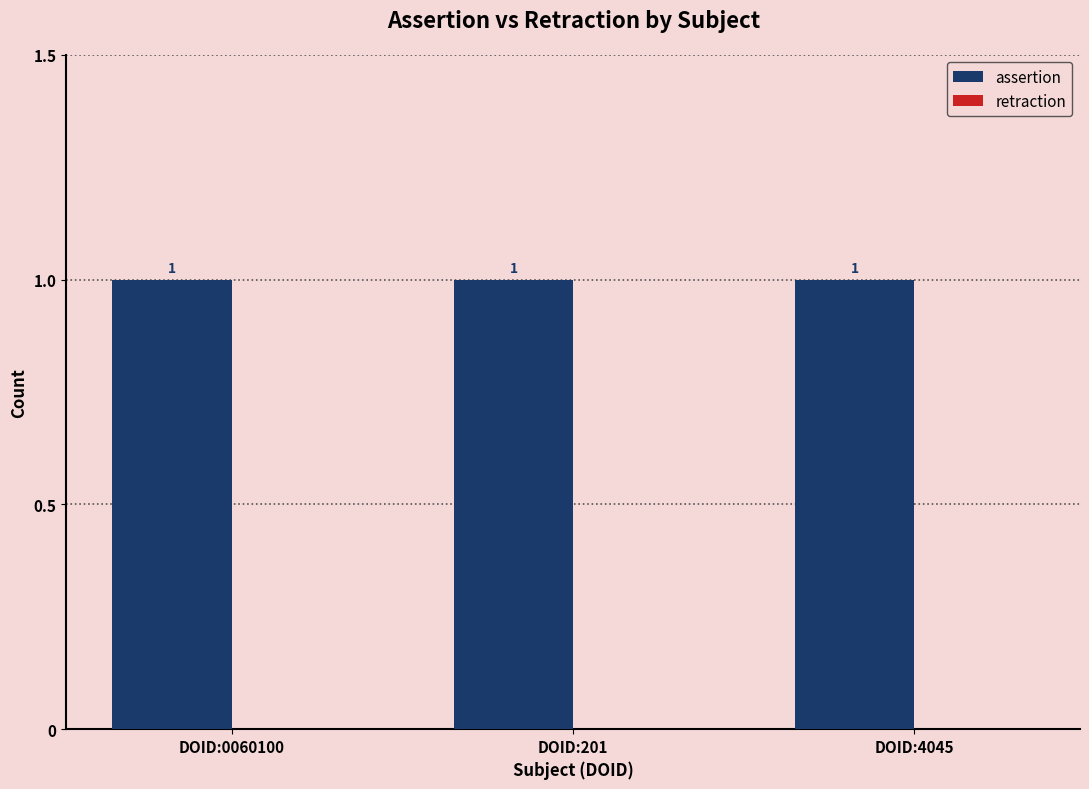

How many bars are there in total?

6